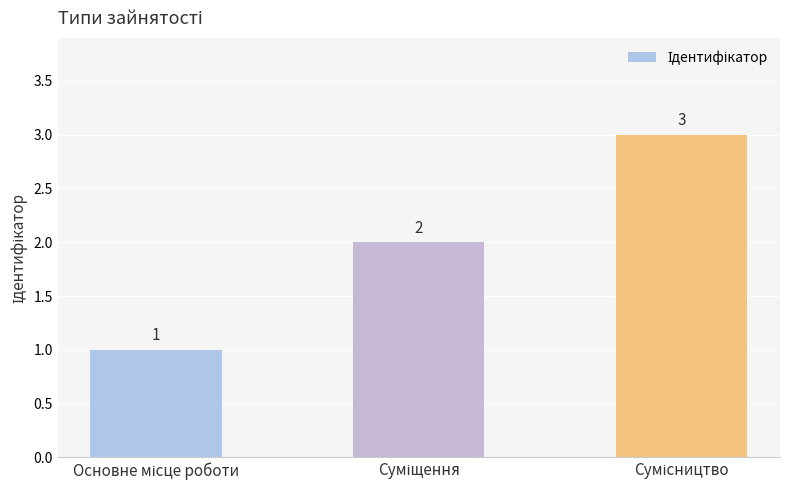

What is the greatest value displayed?

3